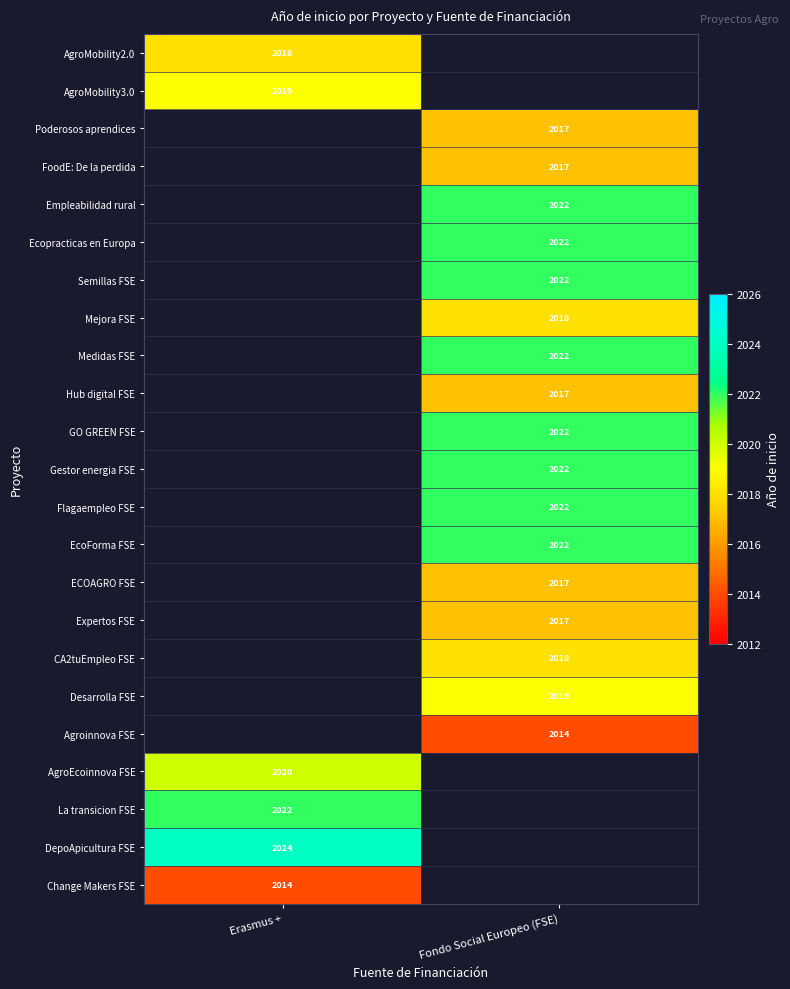

Is it true that Hub digital FSE equals 793 at Fondo Social Europeo (FSE)?

False